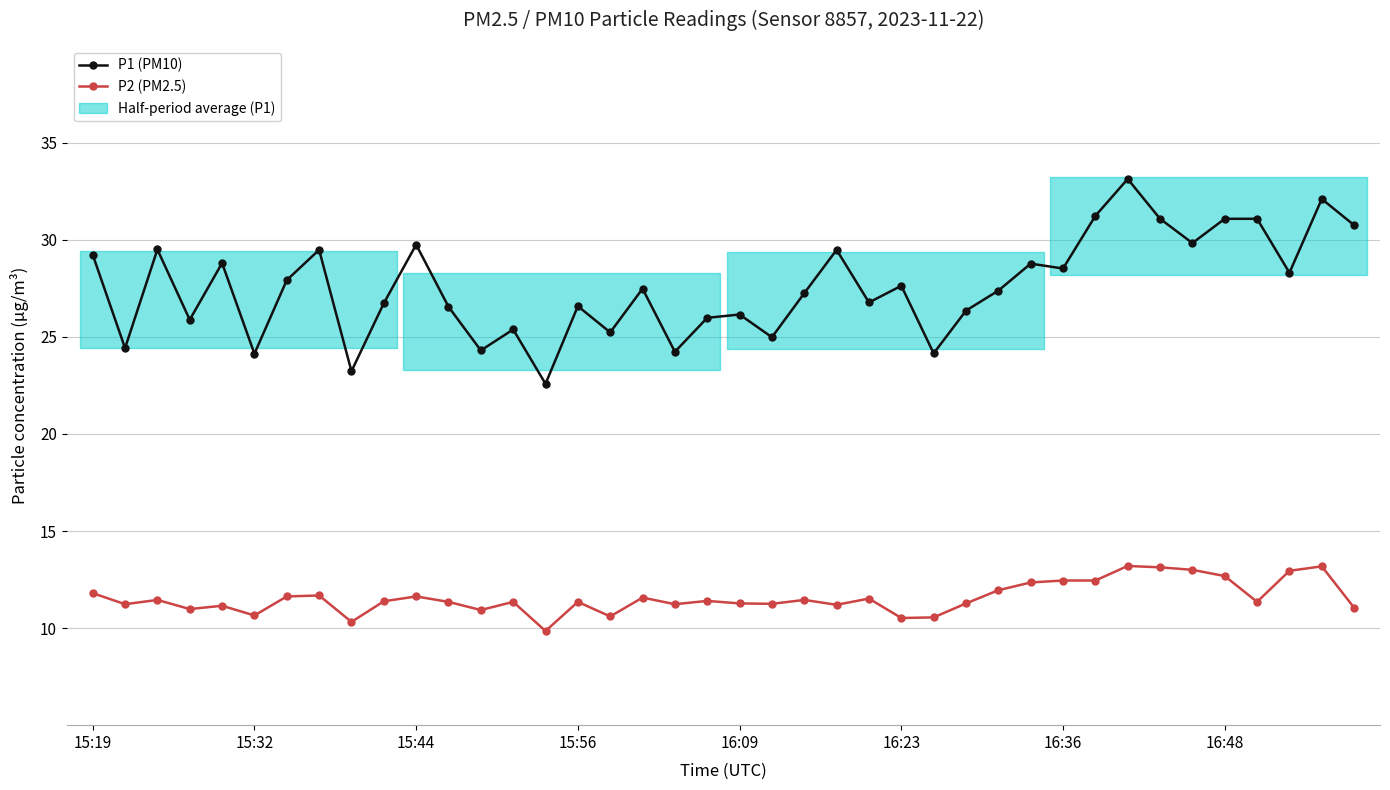

Is it true that P2 (PM2.5) equals 6.6 at 29?

False